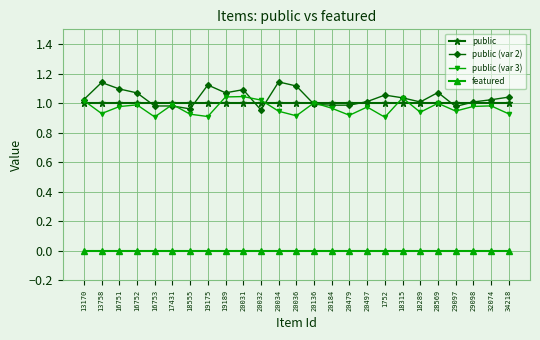

The value of public (var 2) at 20032 is 1.5. True or false?

False